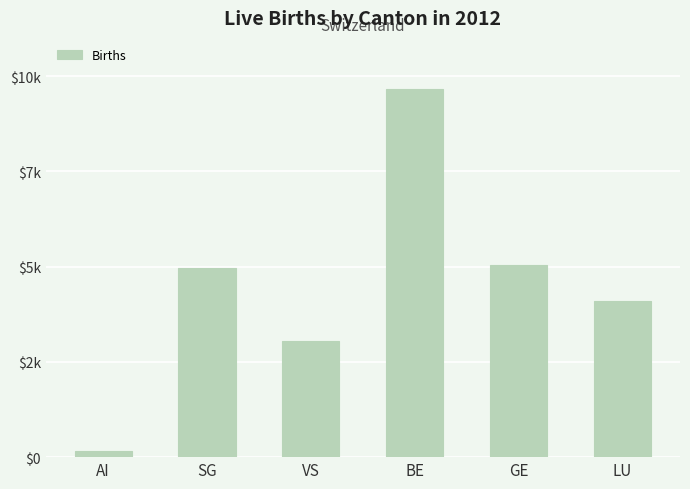

Read the value at AI.

171